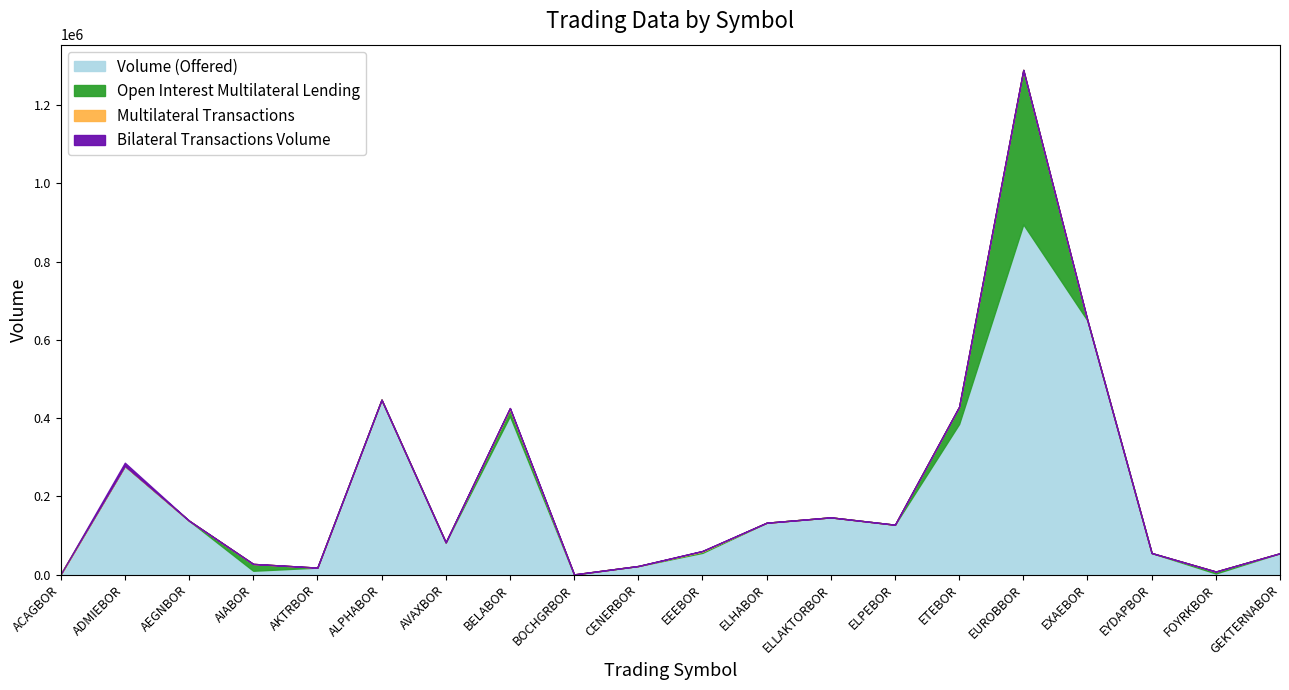

How many lines are shown in the chart?

4